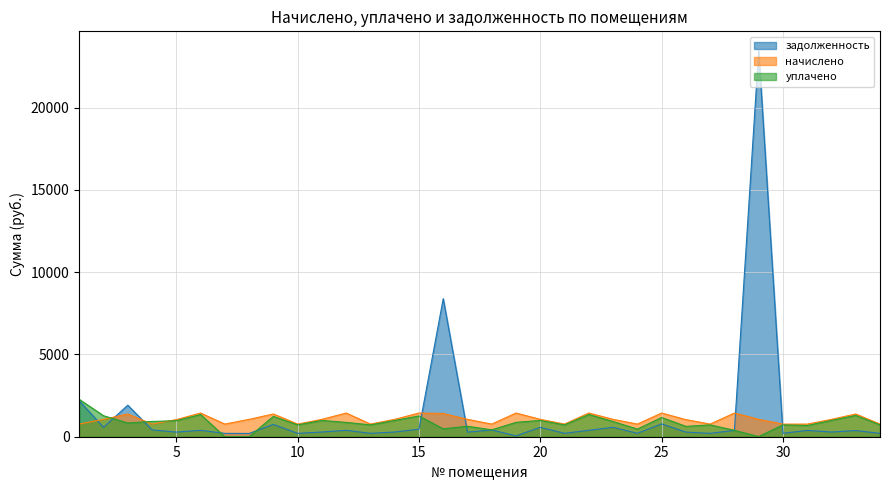

Which has a higher value, 11 or 22?

22